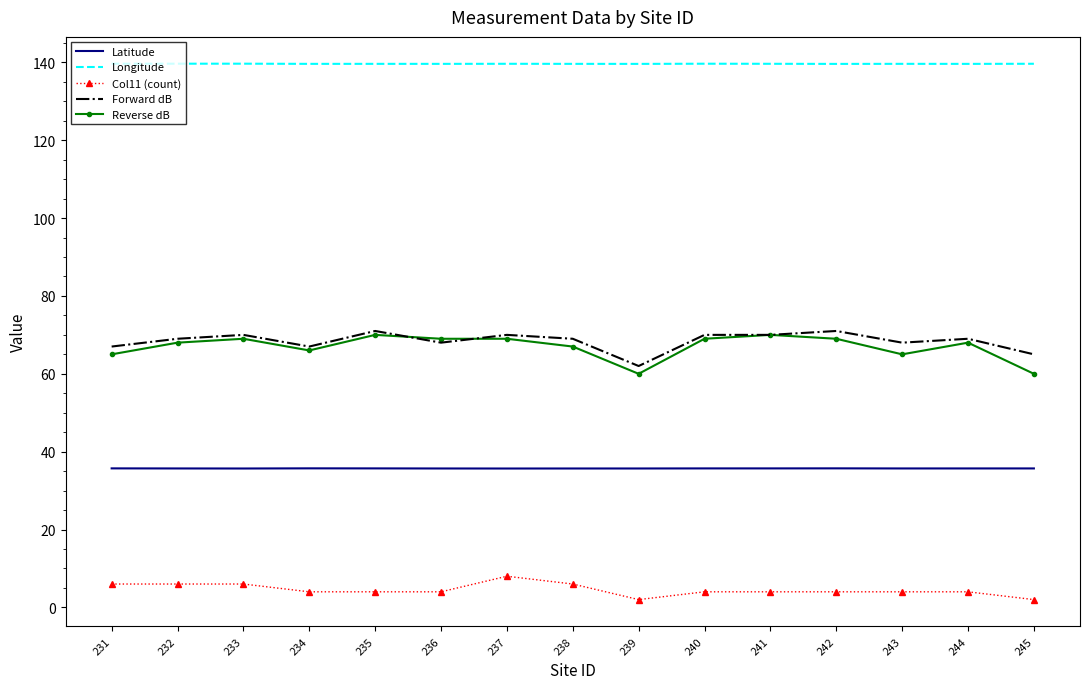

What is the greatest value displayed?

139.7